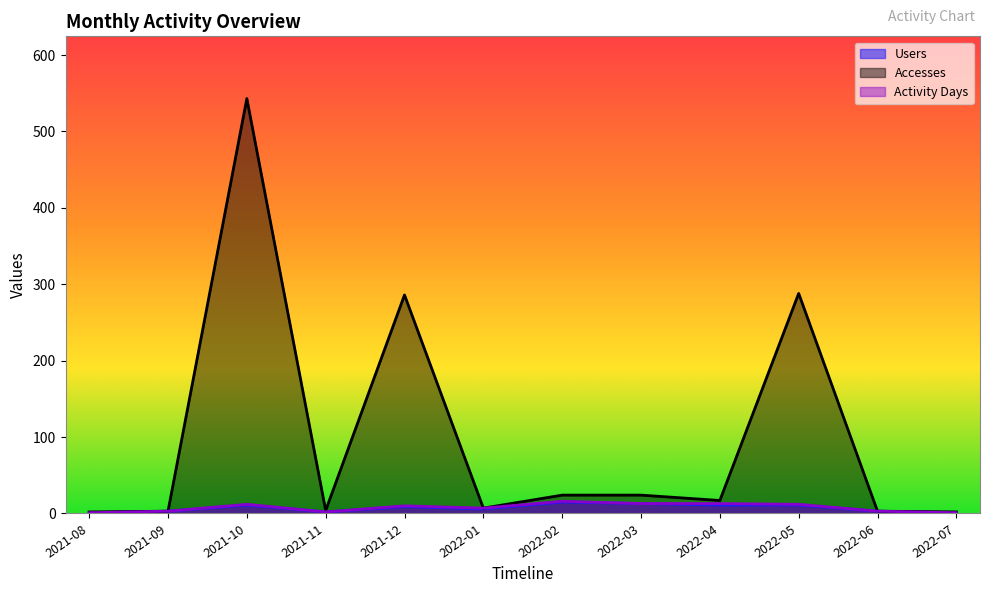

At which label does Accesses first exceed 17?

2021-10